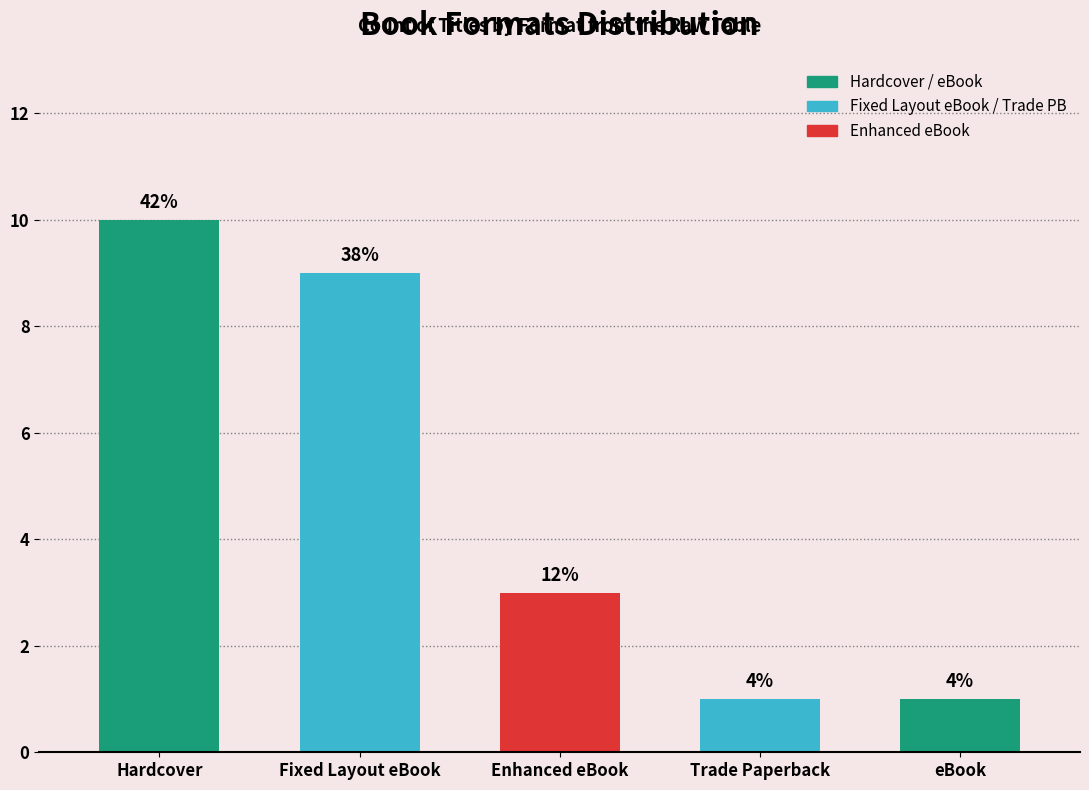

Are the bars horizontal?

No